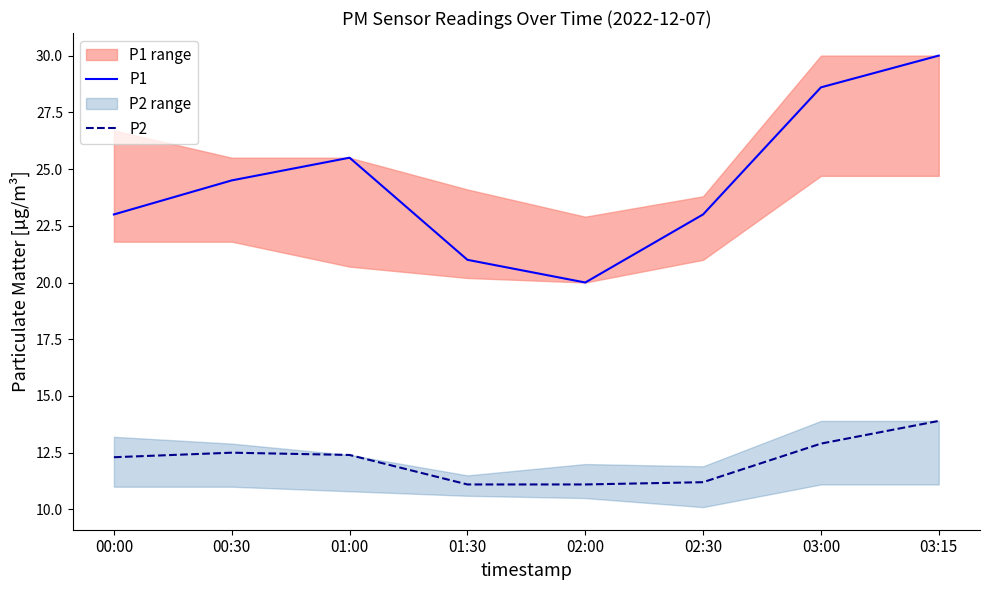

Which category has the lowest value in the P1 series?

02:00